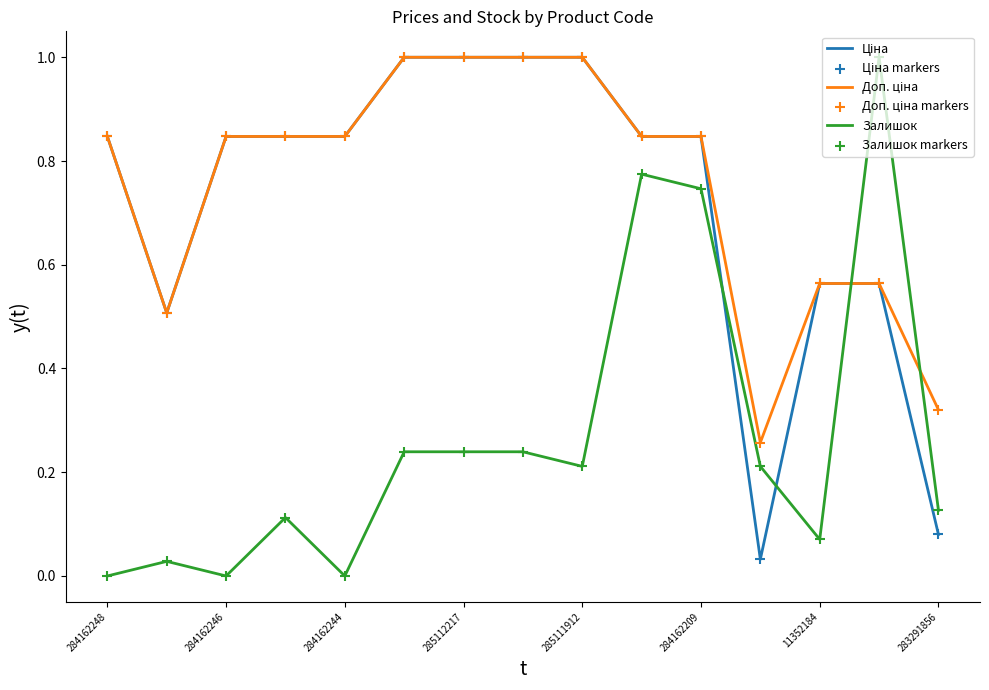

What is the maximum value shown in the chart?

1.0